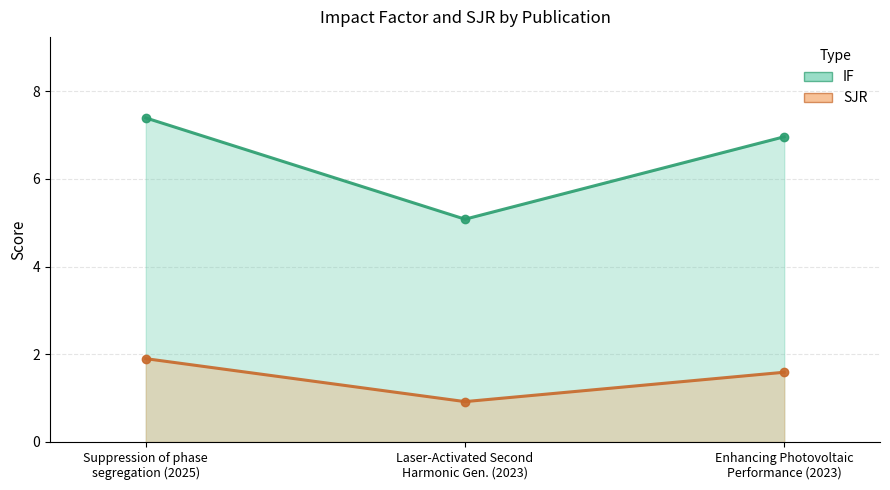

List the series in order of their overall mean, highest first.

IF (line), SJR (line)